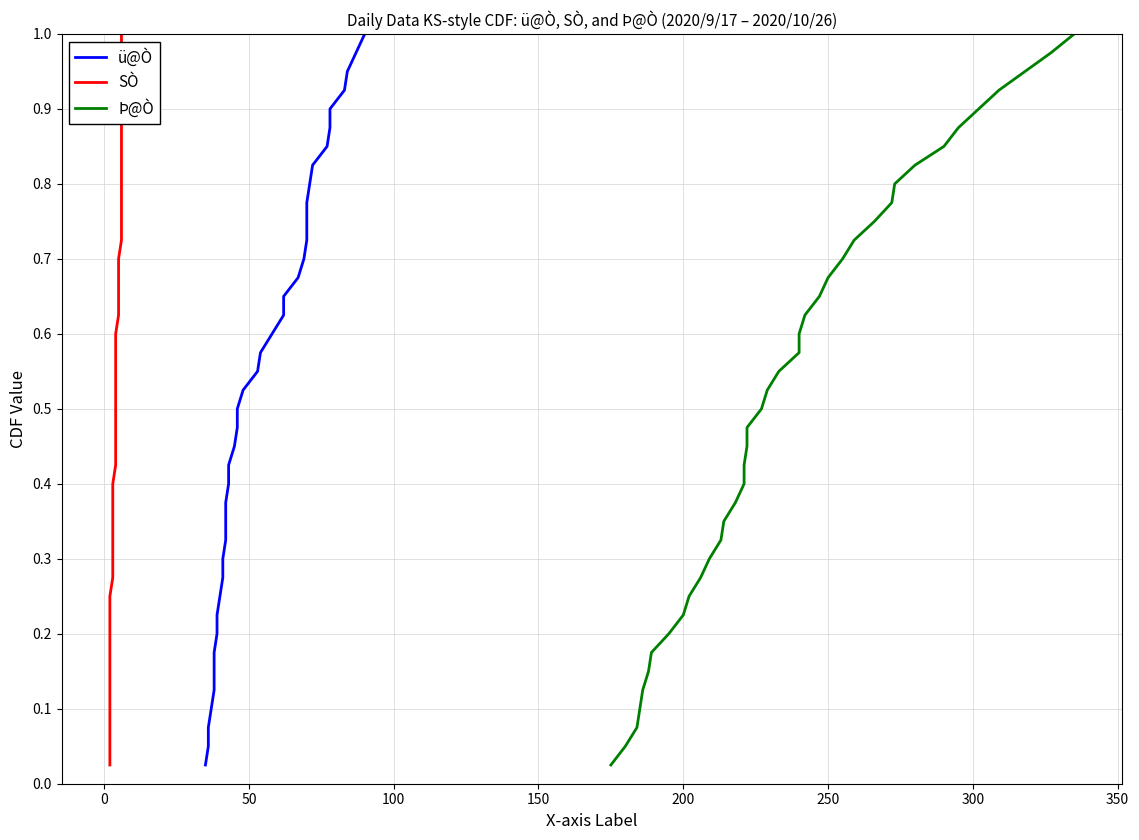

True or false: ü@Ò has more than 0 interior local peaks.

False